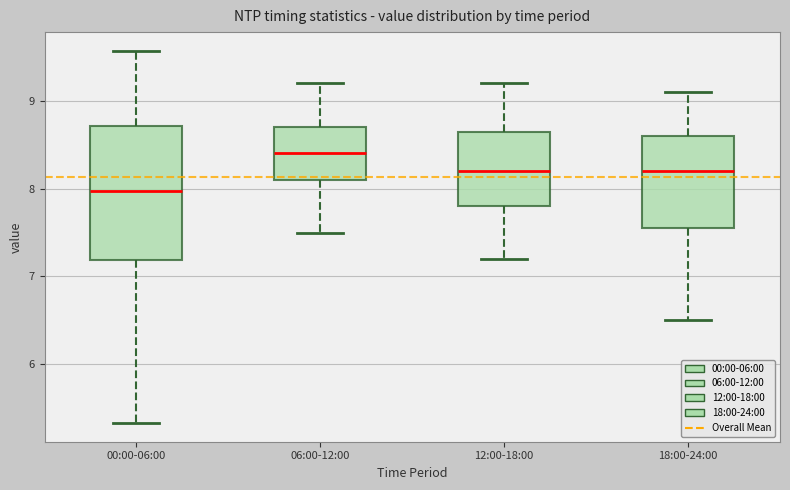

Reading left to right, read every box against the y-axis: the position of its median line, the range the box covers, and the ends of its whiskers. The values are not printed on the chart, so give them approximately, as read against the axis.

00:00-06:00: median 8.0, box 7.2 to 8.7, whiskers 5.3 to 9.6
06:00-12:00: median 8.4, box 8.1 to 8.7, whiskers 7.5 to 9.2
12:00-18:00: median 8.2, box 7.8 to 8.7, whiskers 7.2 to 9.2
18:00-24:00: median 8.2, box 7.6 to 8.6, whiskers 6.5 to 9.1